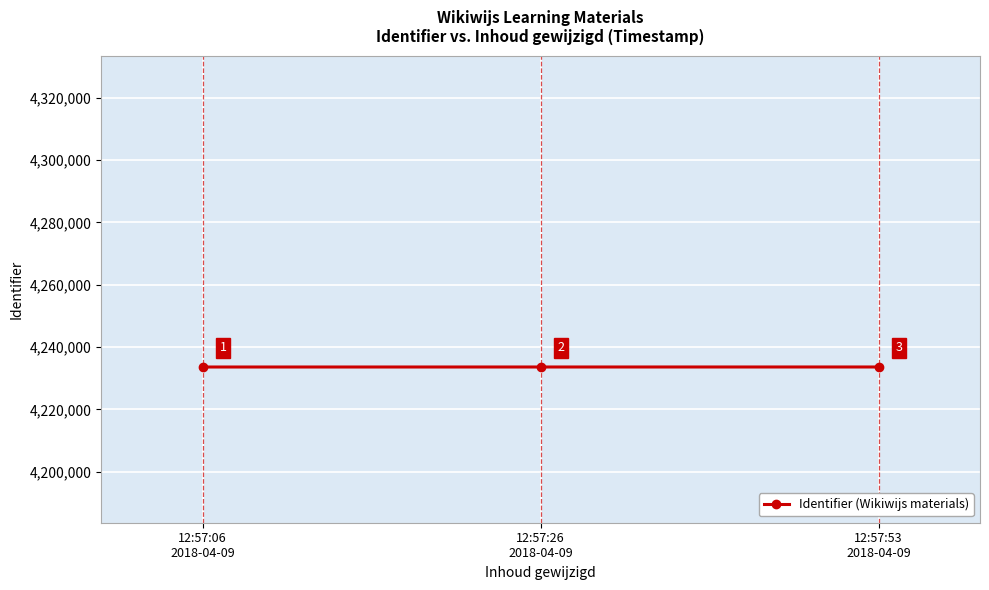

List the labels in order of value, largest first.

12:57:53
2018-04-09, 12:57:26
2018-04-09, 12:57:06
2018-04-09